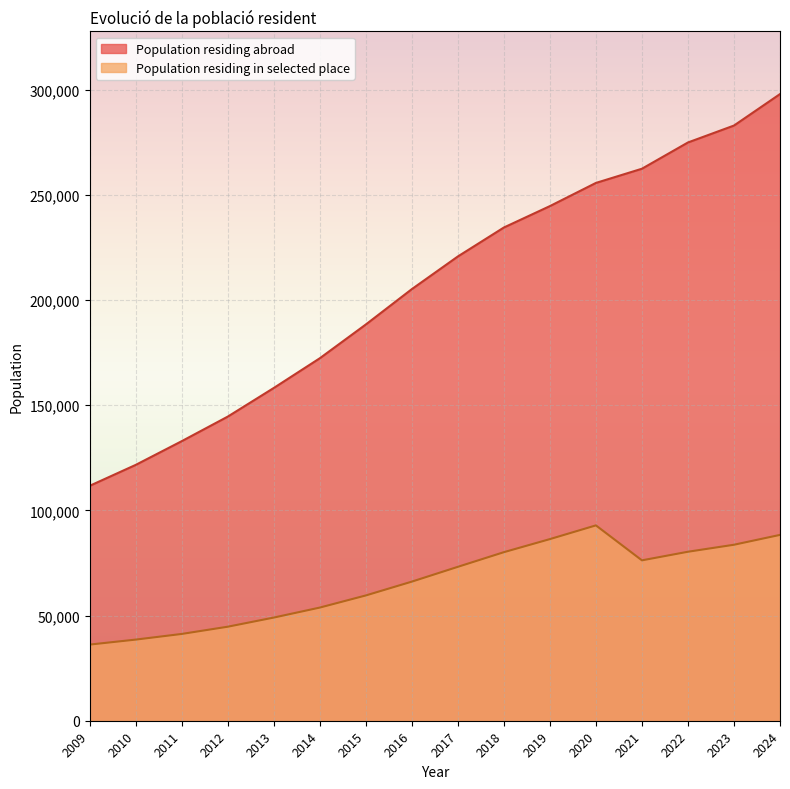

What is the difference between the maximum and minimum values in the Population residing in selected place series?

56658